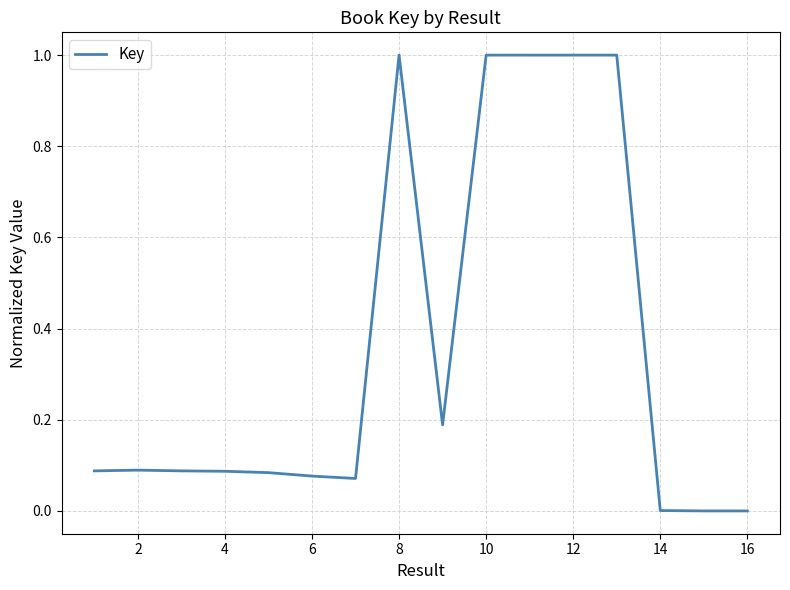

What is the greatest value displayed?

1.0